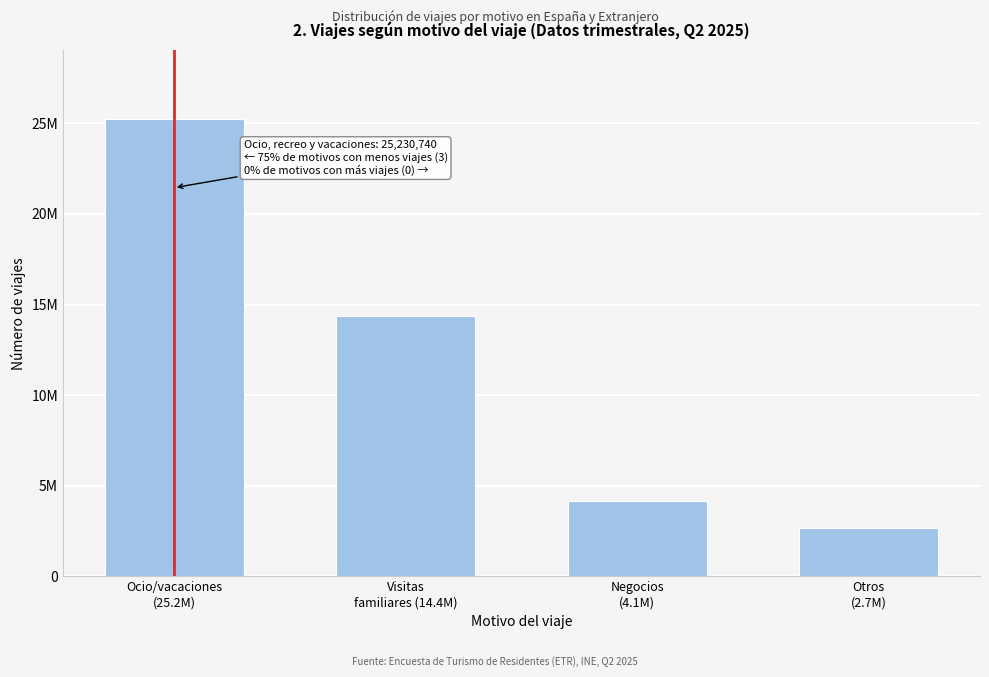

Are the bars horizontal?

No